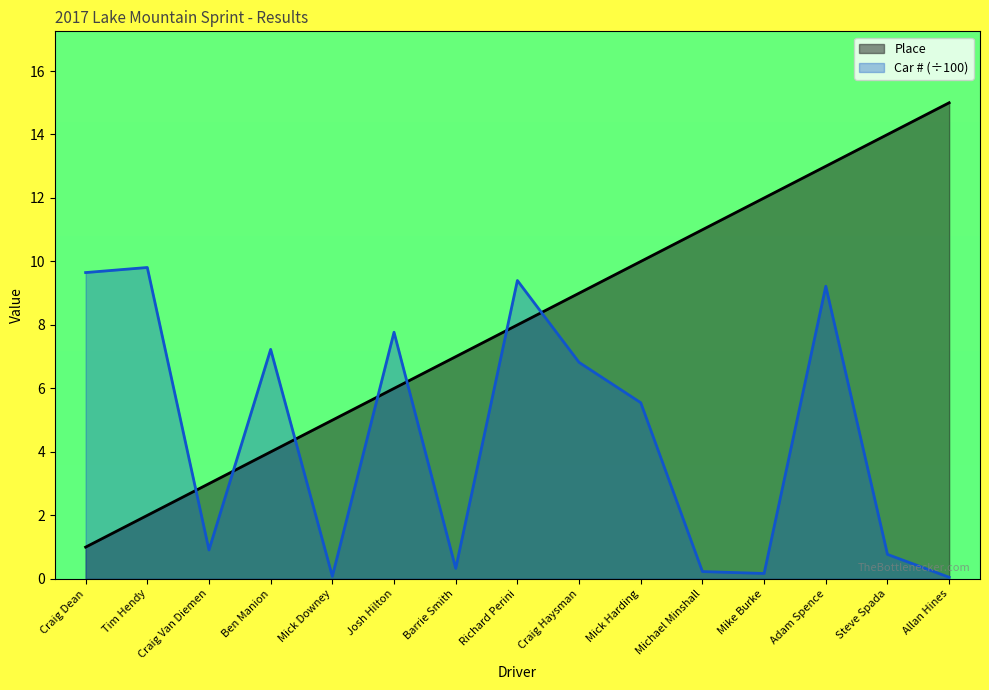

Reading left to right, list all the values displayed in this chart.

Place: Craig Dean=1.0	Tim Hendy=2.0	Craig Van Diemen=3.0	Ben Manion=4.0	Mick Downey=5.0	Josh Hilton=6.0	Barrie Smith=7.0	Richard Perini=8.0	Craig Haysman=9.0	Mick Harding=10.0	Michael Minshall=11.0	Mike Burke=12.0	Adam Spence=13.0	Steve Spada=14.0	Allan Hines=15.0
Car #: Craig Dean=9.7	Tim Hendy=9.8	Craig Van Diemen=0.9	Ben Manion=7.2	Mick Downey=0.1	Josh Hilton=7.8	Barrie Smith=0.3	Richard Perini=9.4	Craig Haysman=6.8	Mick Harding=5.5	Michael Minshall=0.2	Mike Burke=0.2	Adam Spence=9.2	Steve Spada=0.8	Allan Hines=0.1